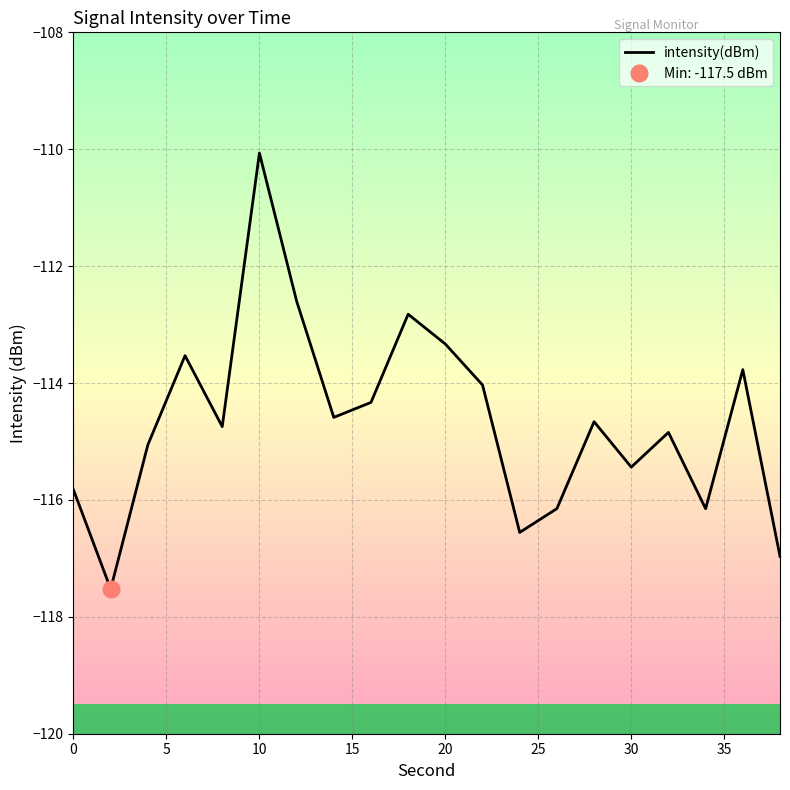

Reading right to left, list all the values displayed in this chart.

-117.0	-113.8	-116.2	-114.8	-115.4	-114.7	-116.1	-116.6	-114.0	-113.3	-112.8	-114.3	-114.6	-112.6	-110.1	-114.7	-113.5	-115.1	-117.5	-115.8